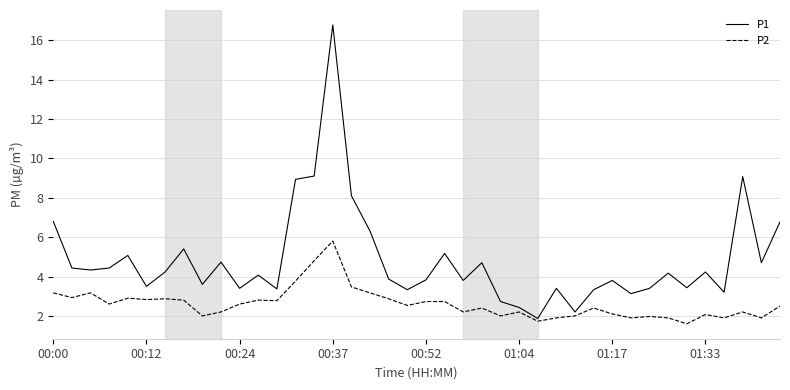

What is the smallest value displayed?

1.6